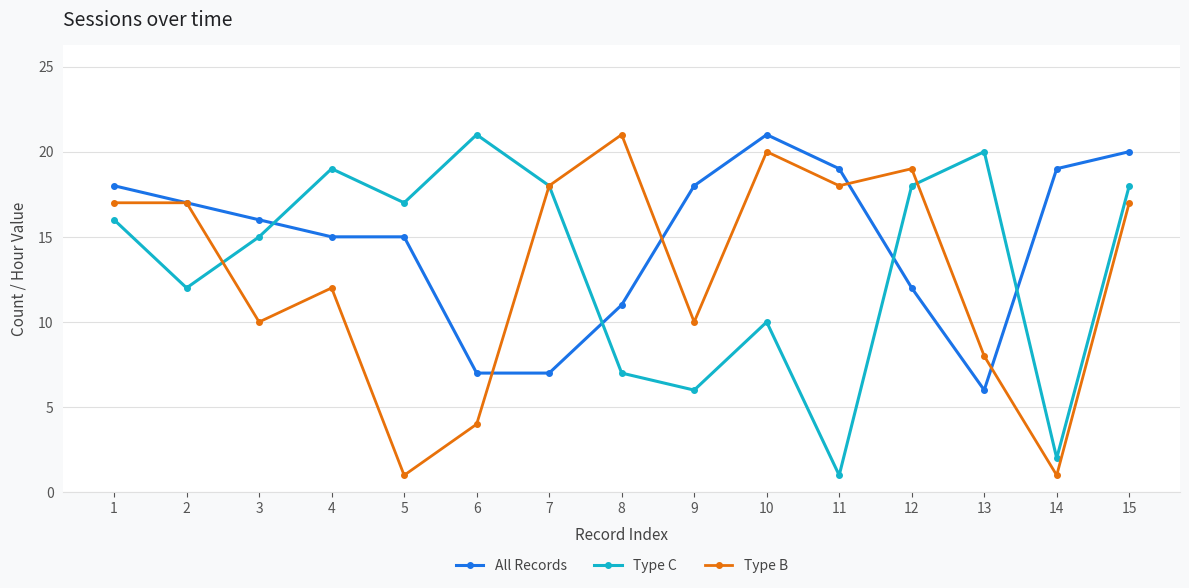

At which category does Type C reach its first local peak?

4